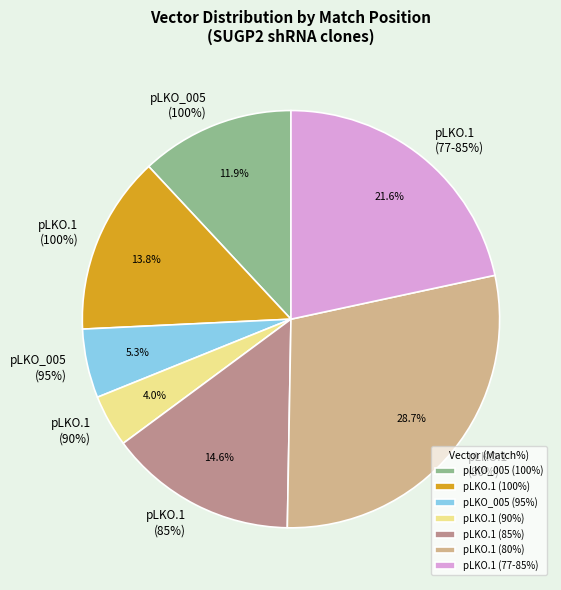

Is pLKO.1_3UTR_85 the majority of the pie?

No